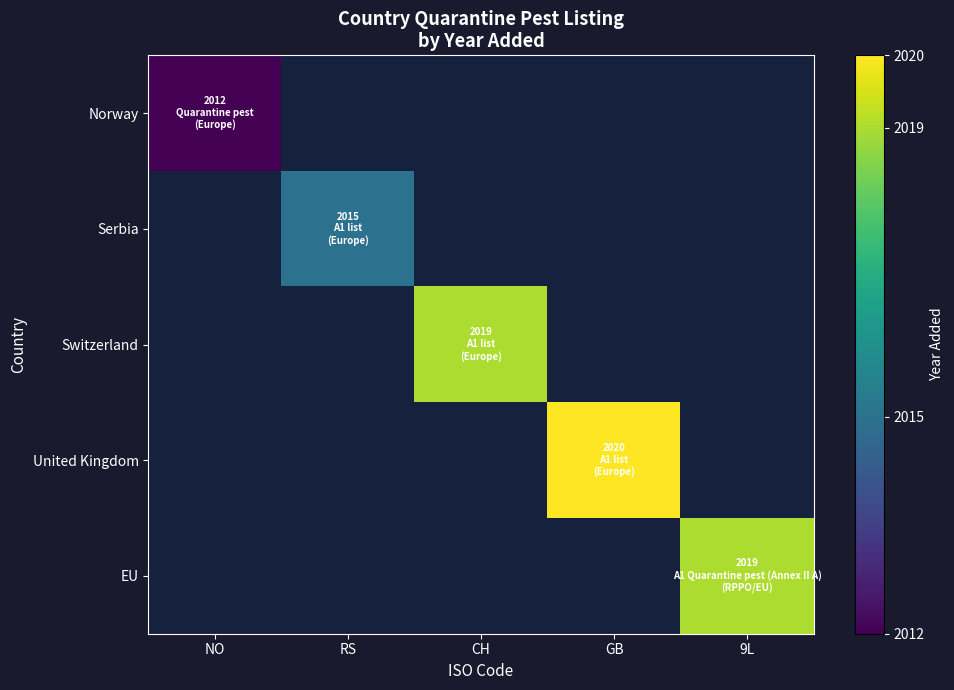

Which category has the highest value across all series?

GB